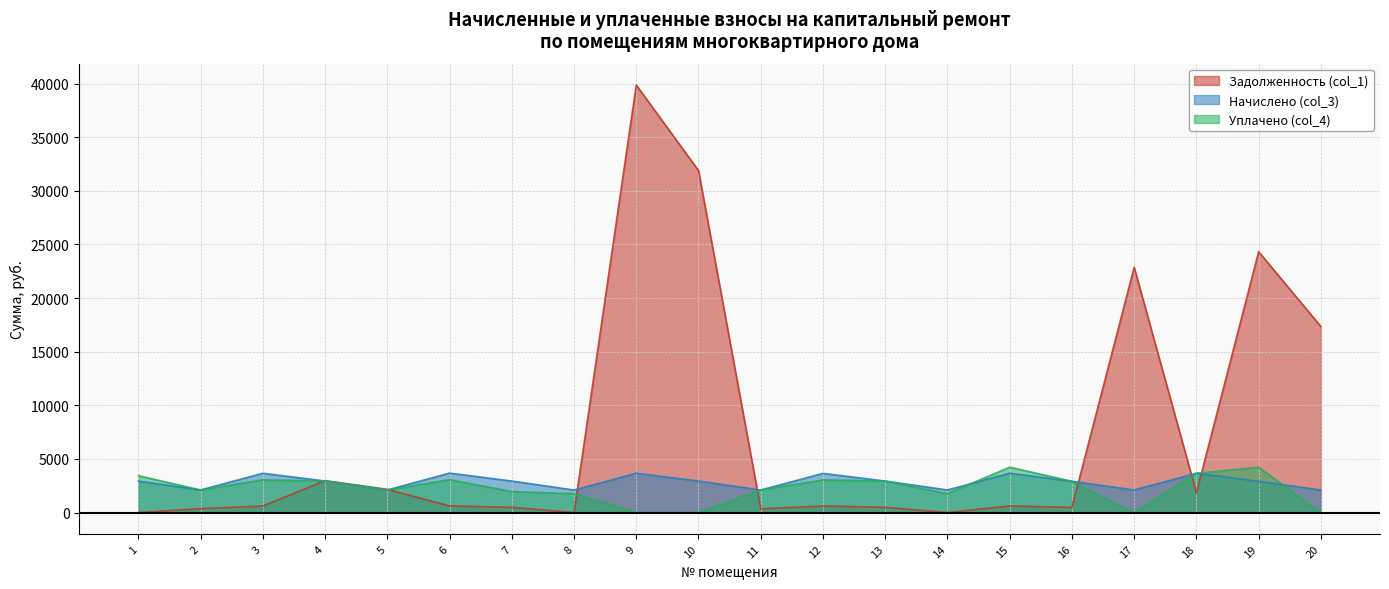

After their last crossing, which series has the higher values: Задолженность (col_1) or Начислено (col_3)?

Задолженность (col_1)